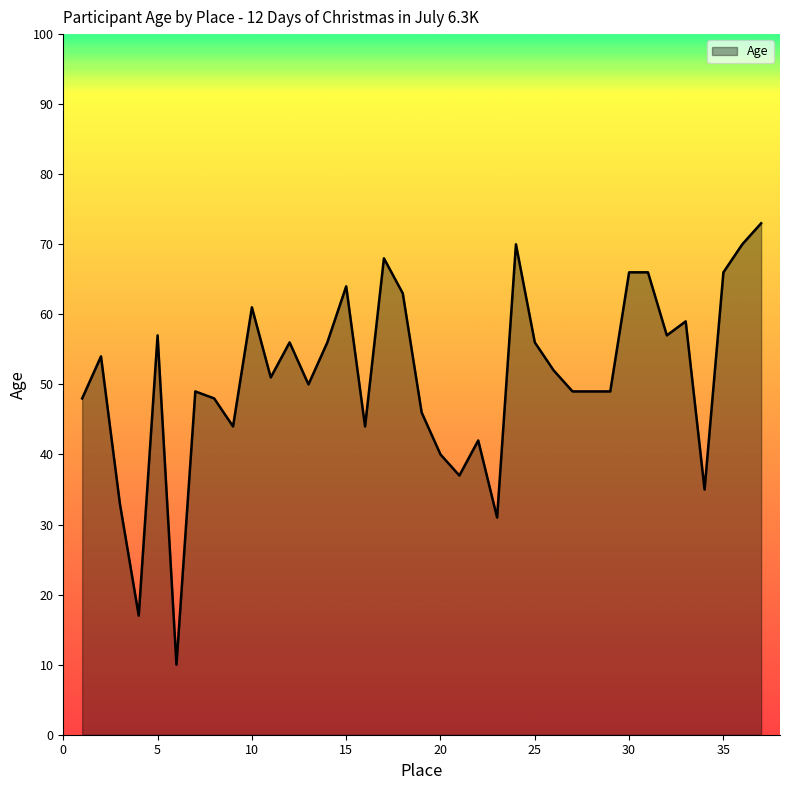

What is the difference between the maximum and minimum values?

63